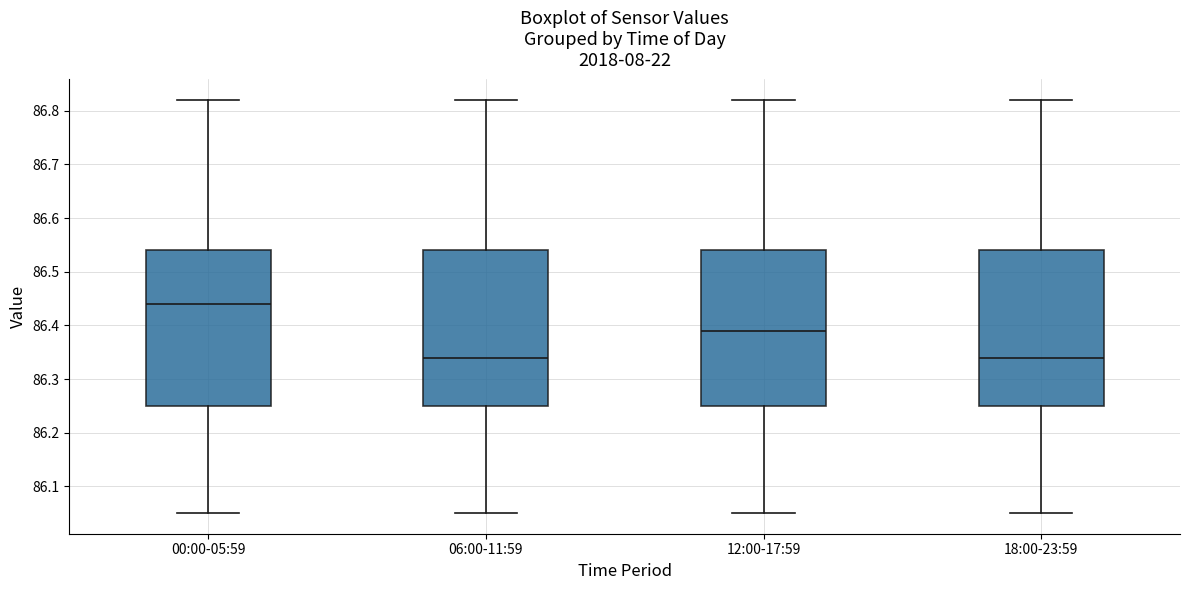

Which box has the highest median line?

00:00-05:59